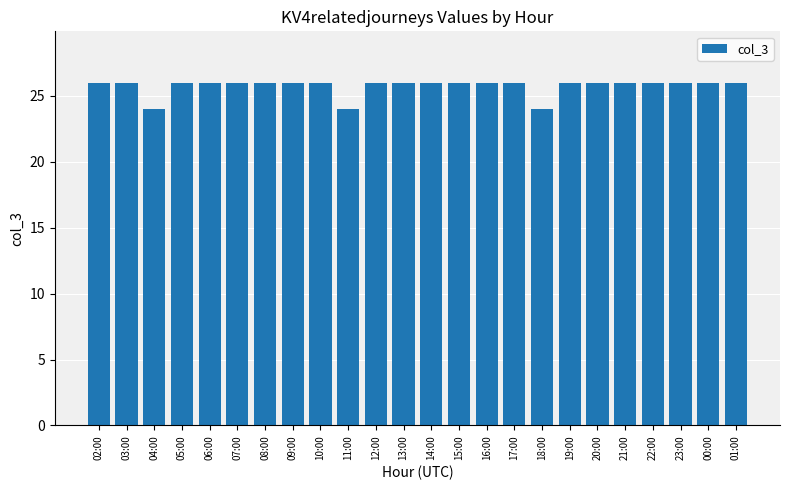

What is the approximate value at 10:00?

26